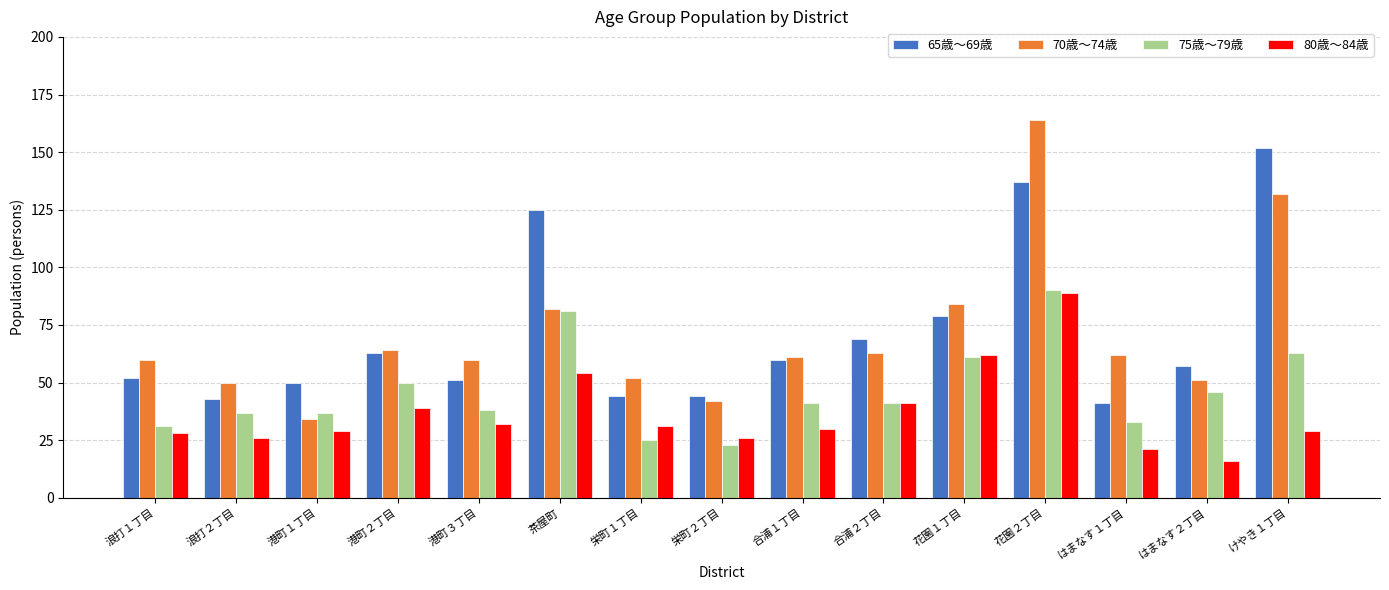

Rank the series at 浪打２丁目 from highest to lowest value.

70歳～74歳, 65歳～69歳, 75歳～79歳, 80歳～84歳